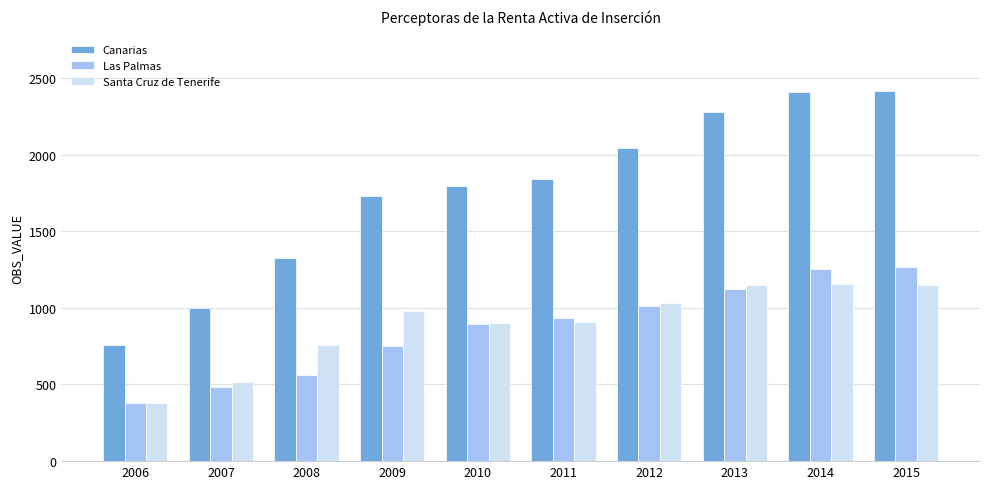

What is the minimum value for Las Palmas?

378